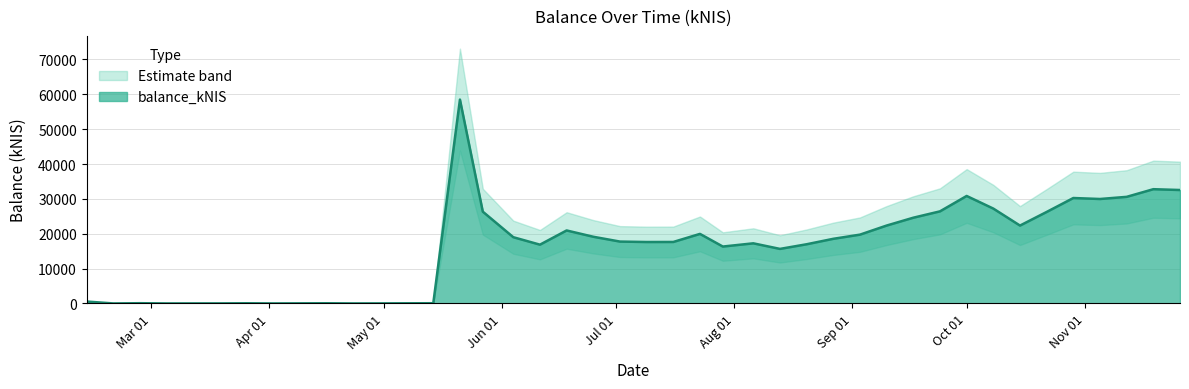

At which category does the chart reach its minimum across all series?

2020-02-20